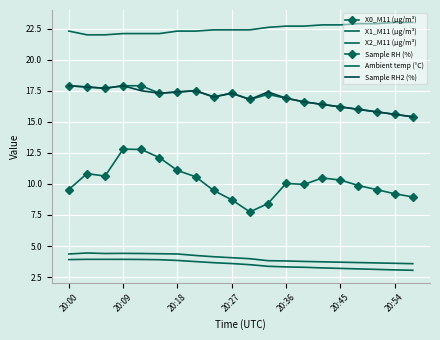

What are all the series names shown in the legend?

X0_M11 (μg/m³), X1_M11 (μg/m³), X2_M11 (μg/m³), Sample RH (%), Ambient temp (°C), Sample RH2 (%)